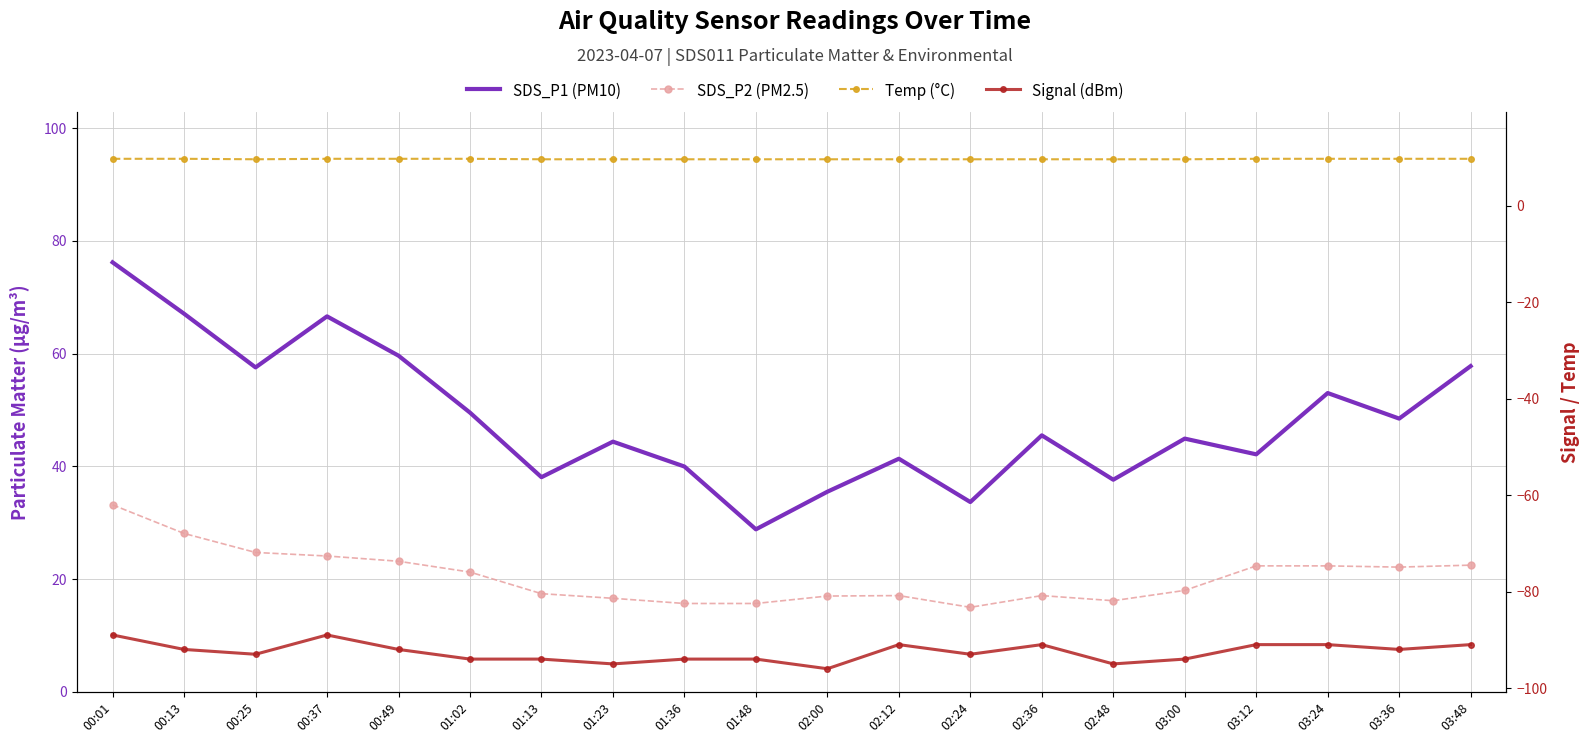

List the series in order of their peak value, highest first.

SDS_P1 (PM10), SDS_P2 (PM2.5), Temp (°C), Signal (dBm)